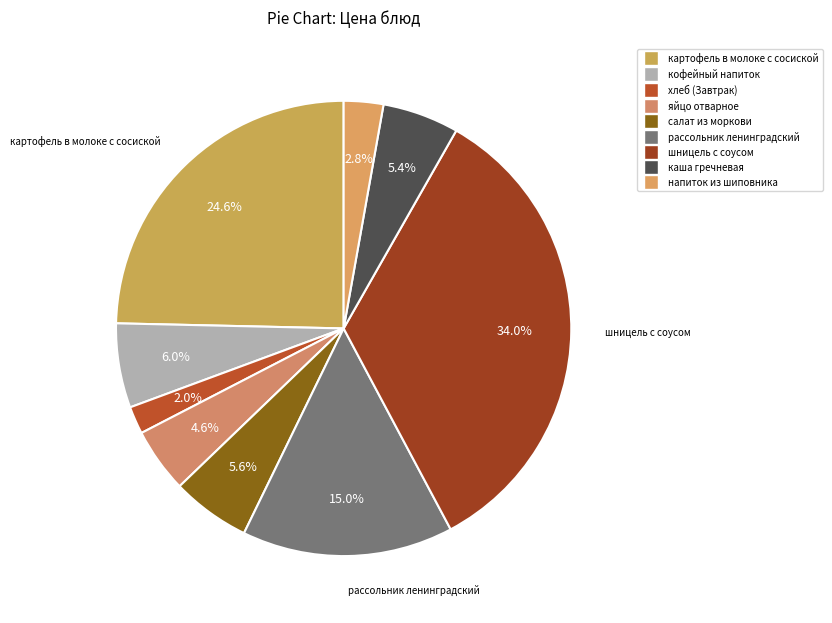

Is картофель в молоке с сосиской the majority of the pie?

No